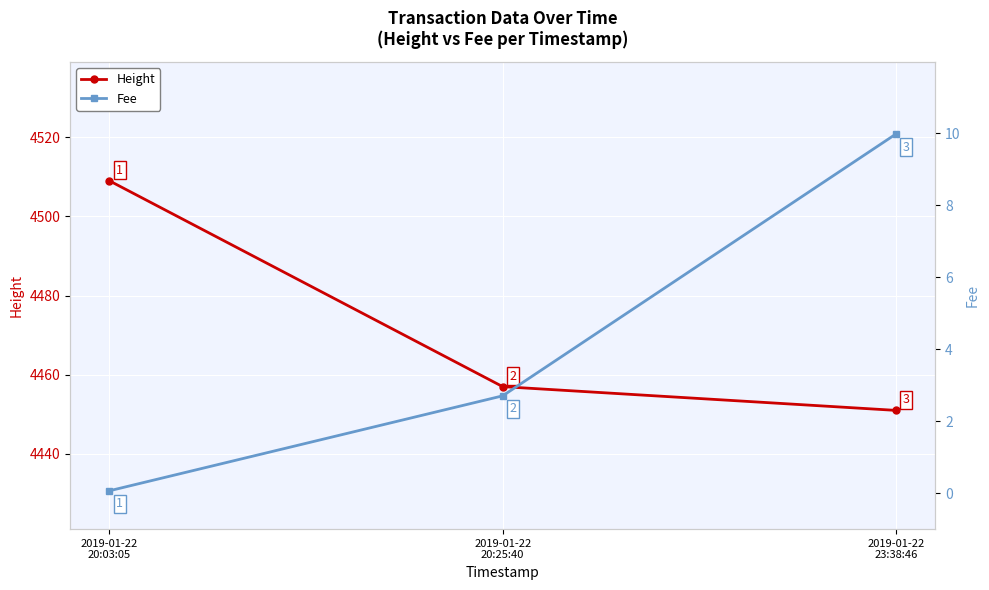

The value of Fee at 2019-01-22
20:03:05 is 0.0. True or false?

False